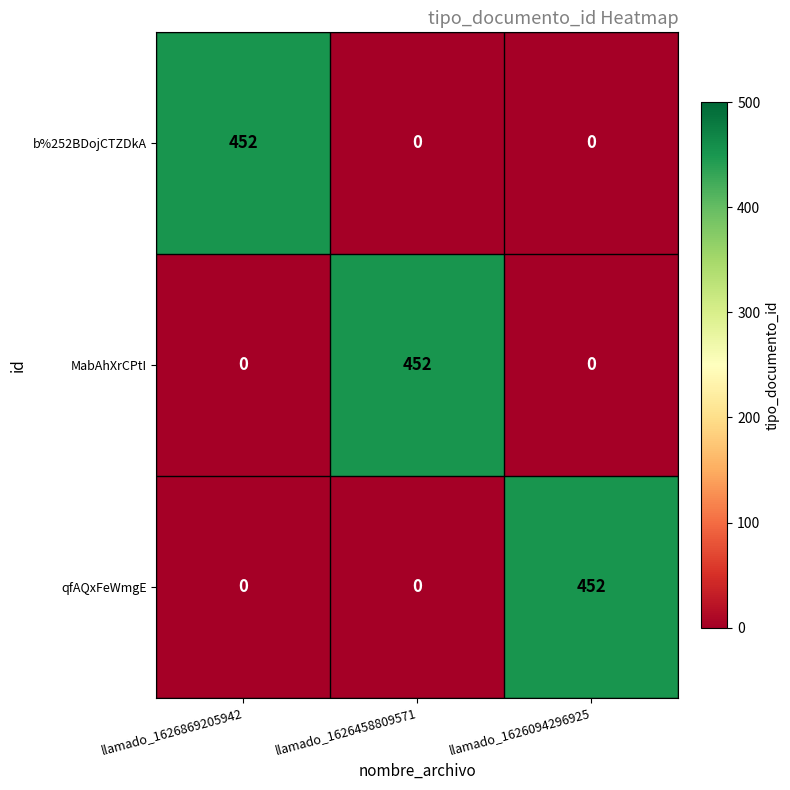

Reading right to left, what are all the values shown in this chart?

b%252BDojCTZDkA: llamado_1626094296925=0	llamado_1626458809571=0	llamado_1626869205942=452
MabAhXrCPtI: llamado_1626094296925=0	llamado_1626458809571=452	llamado_1626869205942=0
qfAQxFeWmgE: llamado_1626094296925=452	llamado_1626458809571=0	llamado_1626869205942=0